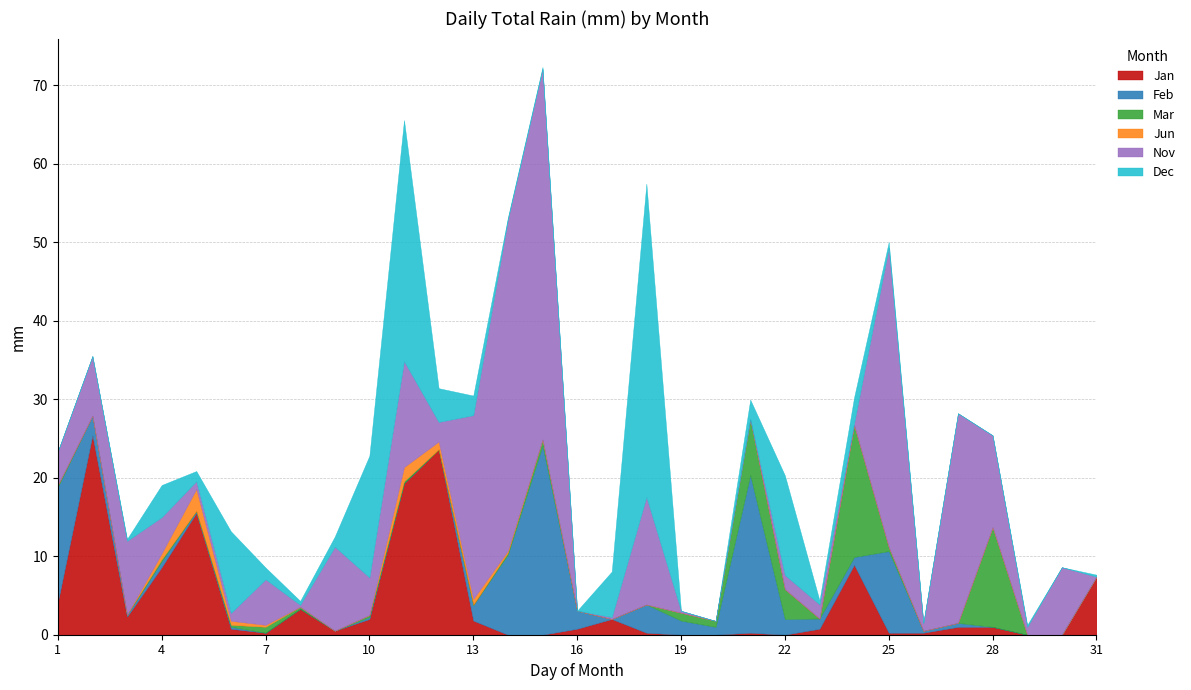

How many lines are shown in the chart?

6